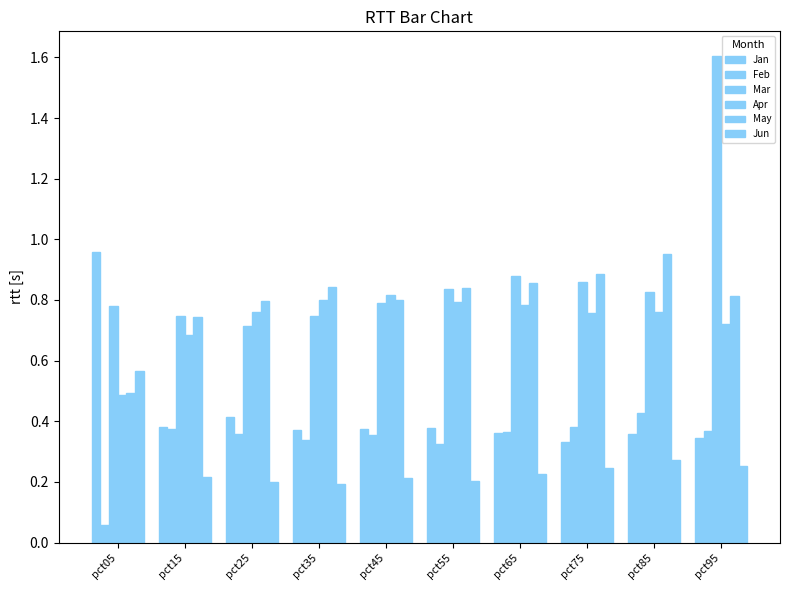

What is the greatest value displayed?

1.6